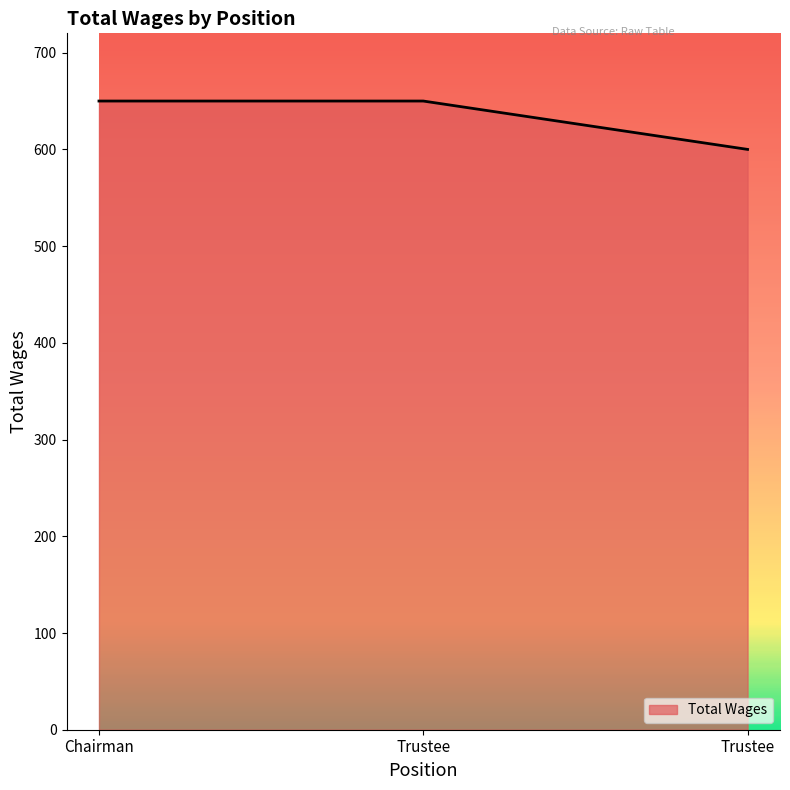

How many categories are shown in the chart?

3